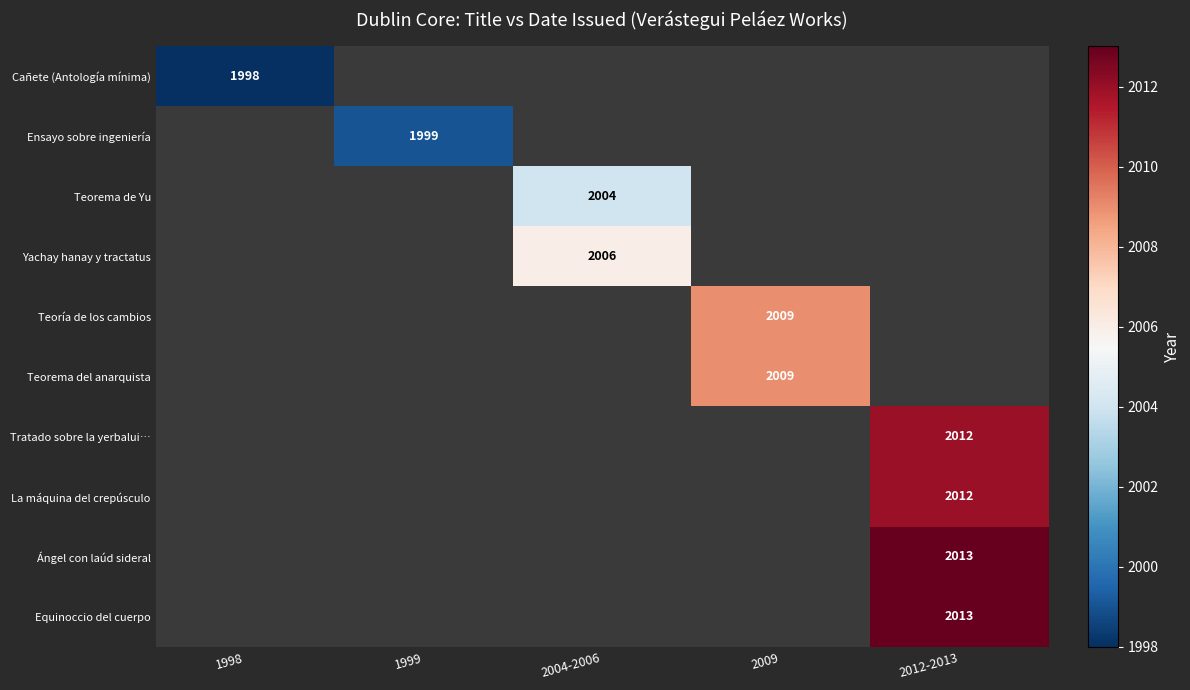

The Teorema de Yu series shows 1298 at 2004-2006. True or false?

False